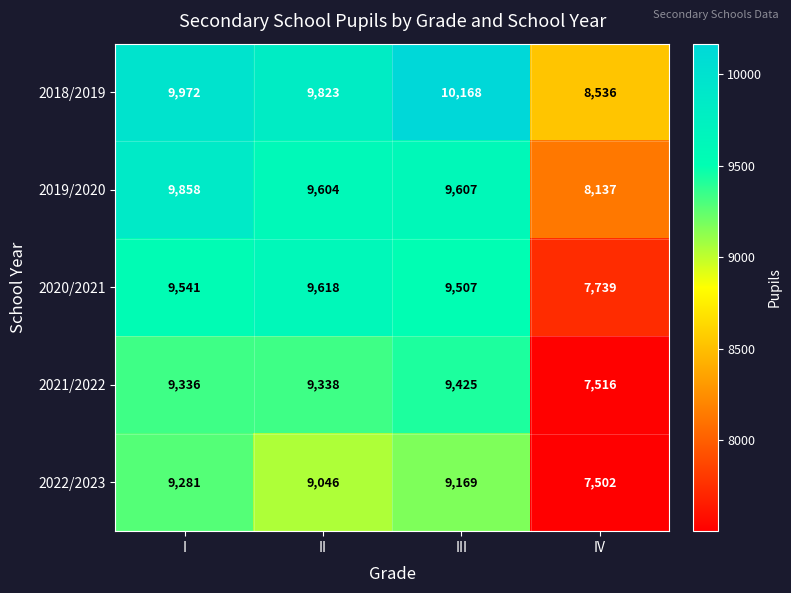

At which category is the sum across all series the highest?

I